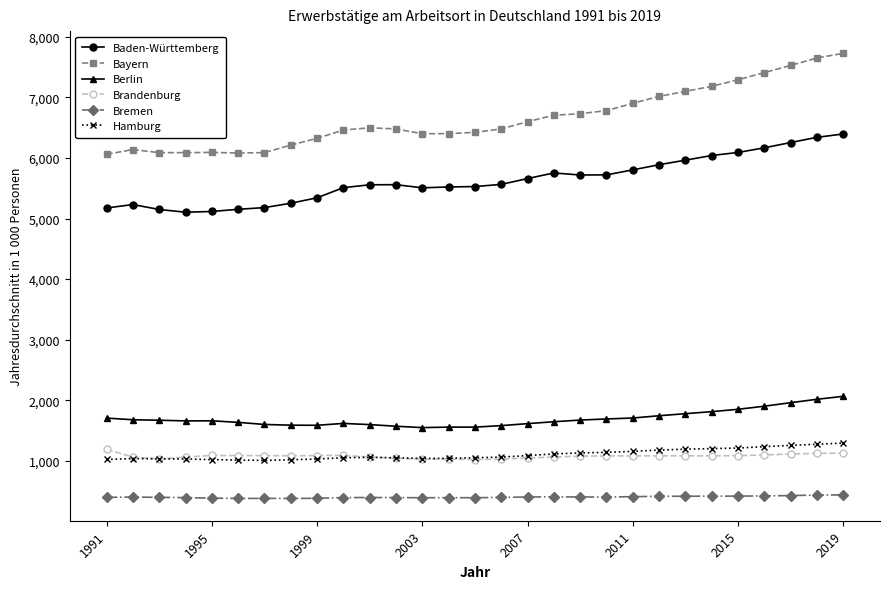

True or false: Baden-Württemberg has more than 1 interior local peaks.

True